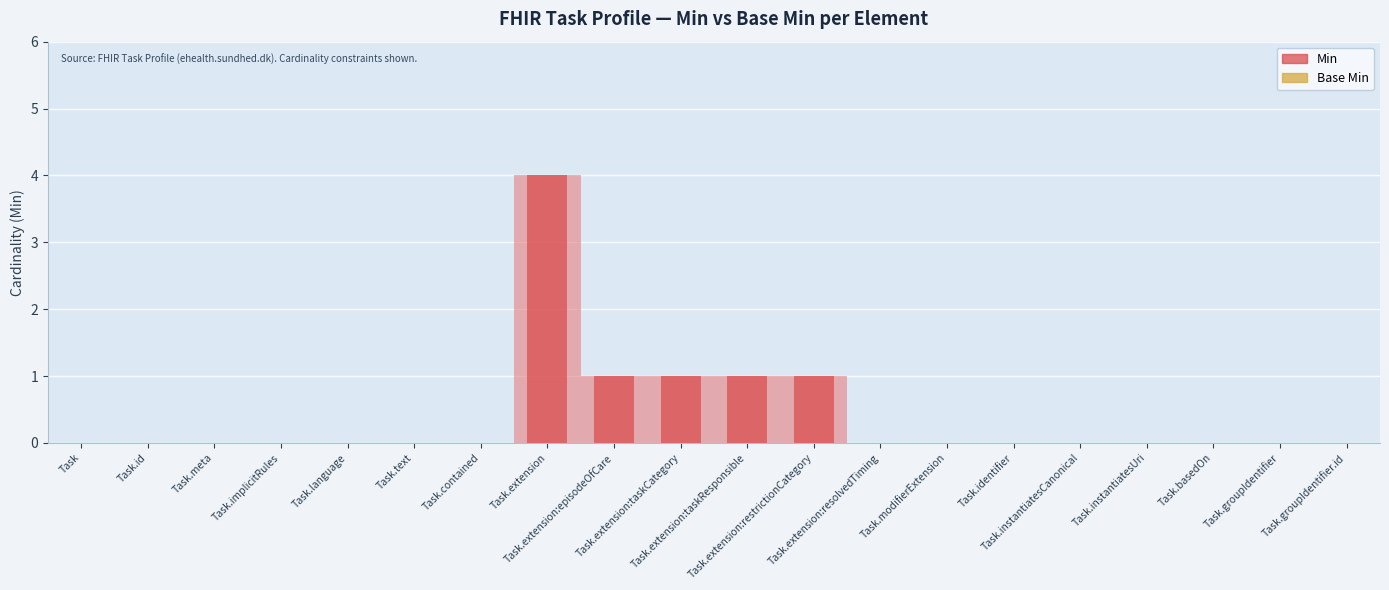

The value at Task.basedOn is 0. True or false?

True